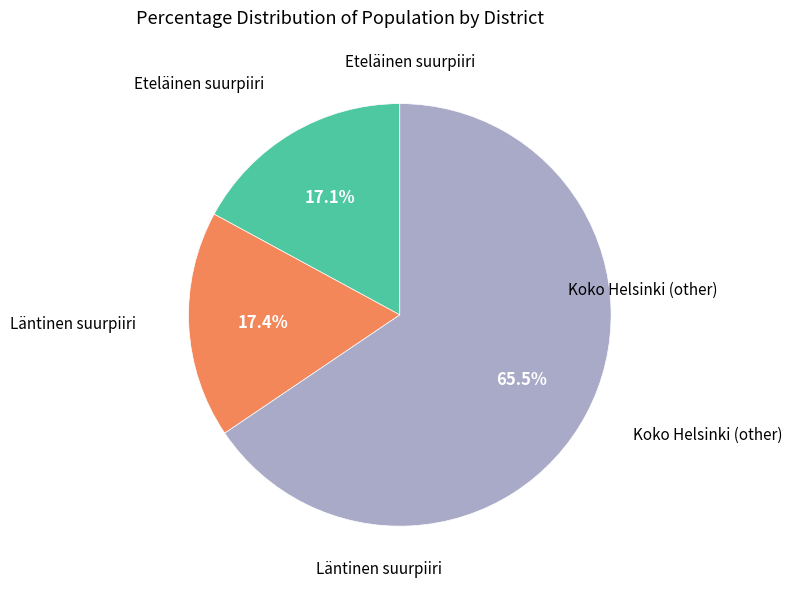

How many slices are in this pie chart?

3